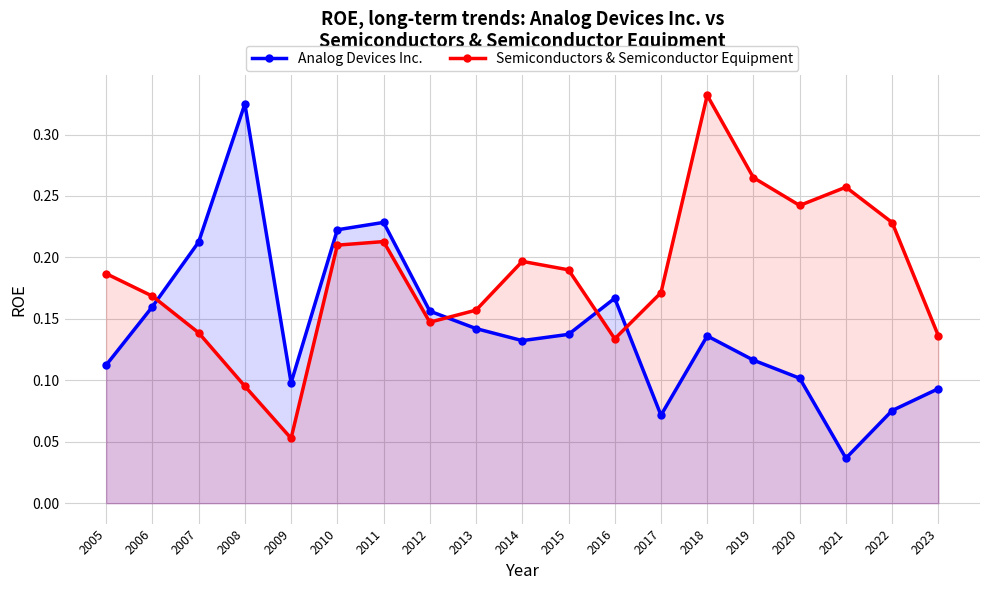

What value does the Semiconductors & Semiconductor Equipment series have at 2009?

0.1